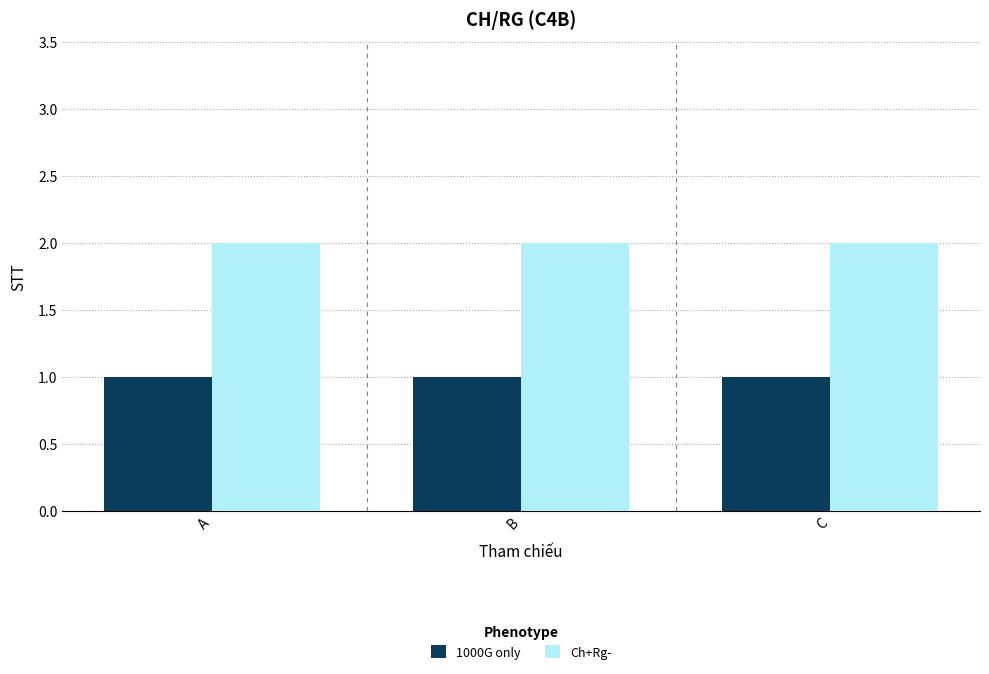

What is the difference between the highest and lowest values at B?

1